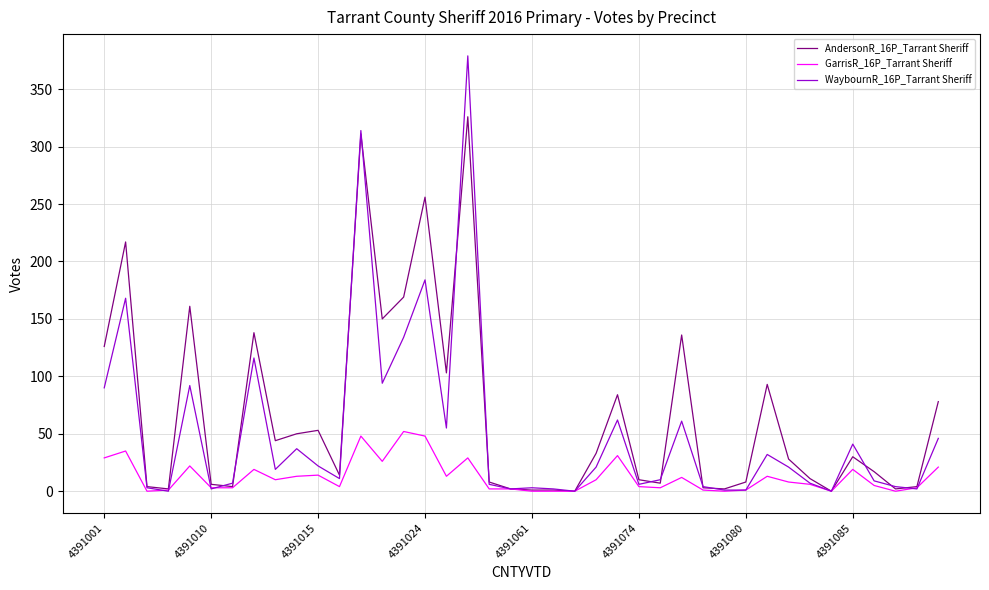

What is the average value of the AndersonR_16P_Tarrant Sheriff series?

67